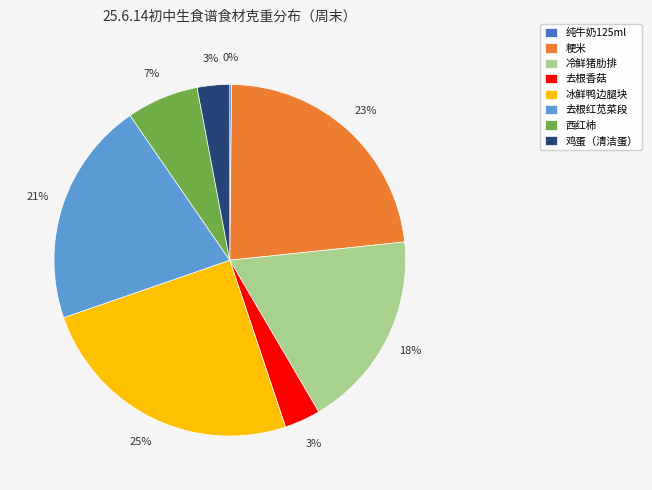

Does 鸡蛋（清洁蛋） represent more than half of the total?

No